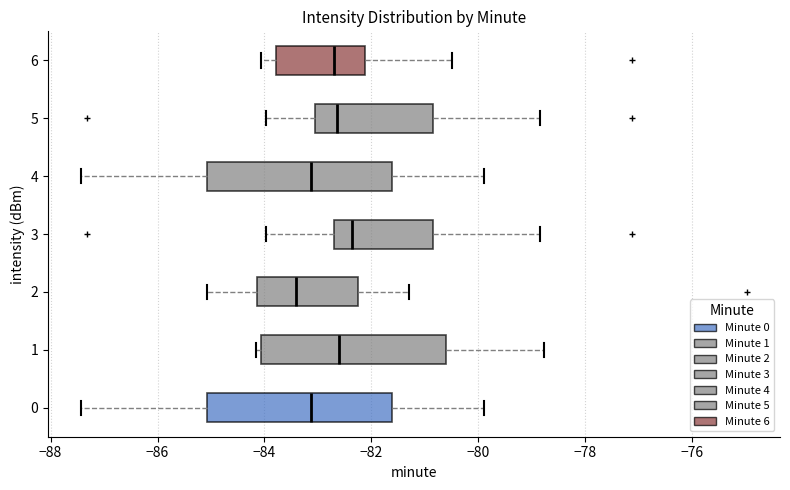

Reading bottom to top, read every box against the x-axis: the position of its median line, the range the box covers, and the ends of its whiskers. The values are not printed on the chart, so give them approximately, as read against the axis.

0: median -83.2, box -85.0 to -81.6, whiskers -87.4 to -79.8
1: median -82.6, box -84.0 to -80.6, whiskers -84.2 to -78.8
2: median -83.4, box -84.2 to -82.2, whiskers -85.0 to -81.2
3: median -82.4, box -82.6 to -80.8, whiskers -84.0 to -78.8
4: median -83.2, box -85.0 to -81.6, whiskers -87.4 to -79.8
5: median -82.6, box -83.0 to -80.8, whiskers -84.0 to -78.8
6: median -82.6, box -83.8 to -82.2, whiskers -84.0 to -80.4